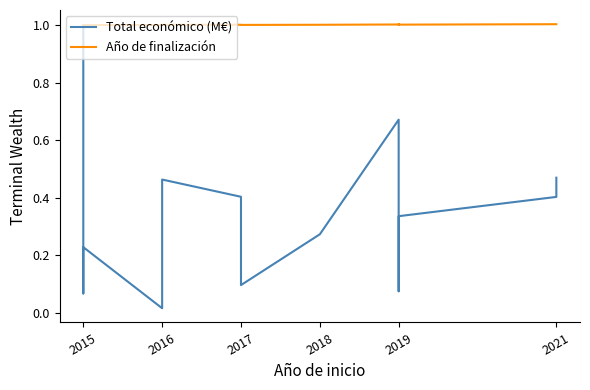

True or false: Total económico (M€) has more than 1 points higher than both neighbors.

True